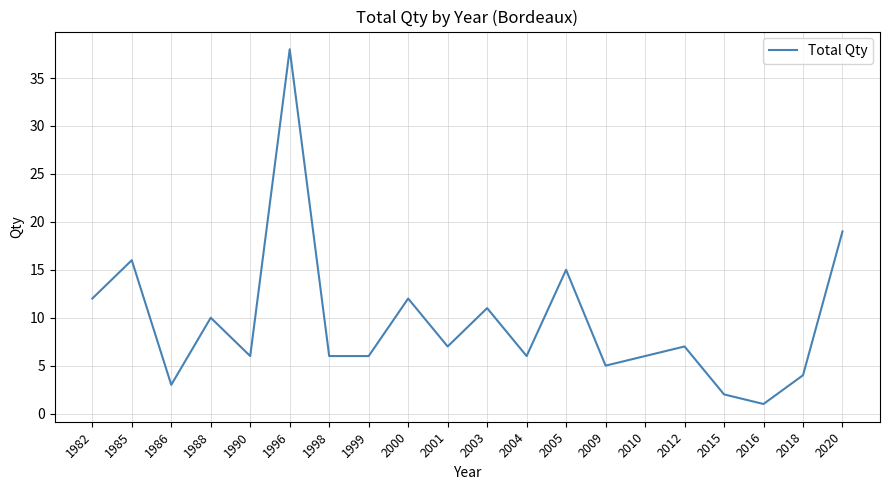

What is the smallest value displayed?

1